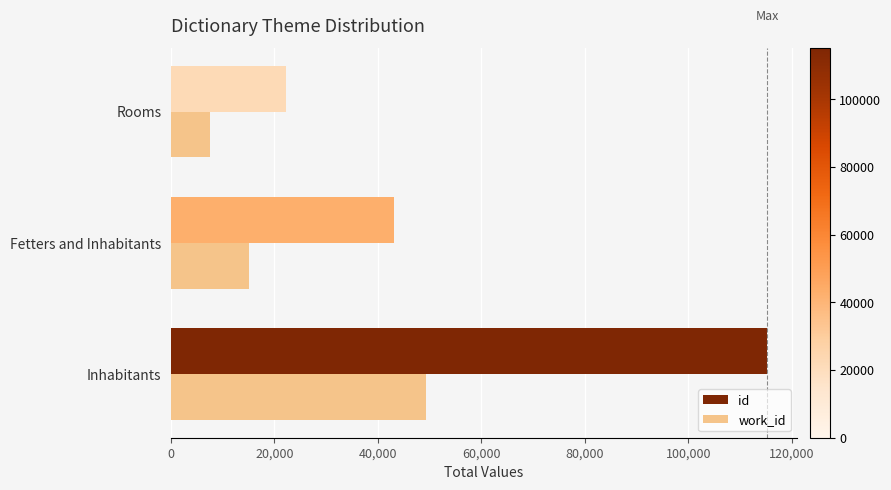

List the labels in order of id value, smallest first.

Rooms, Fetters and Inhabitants, Inhabitants